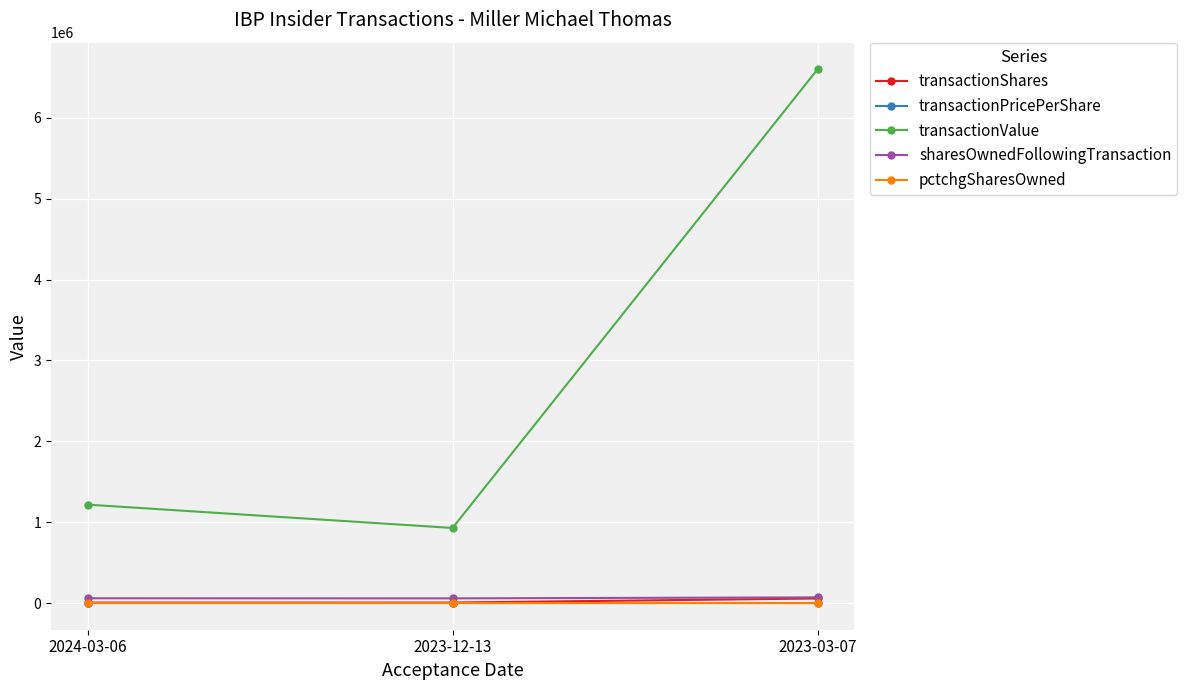

At which category is the sum across all series the highest?

2023-03-07